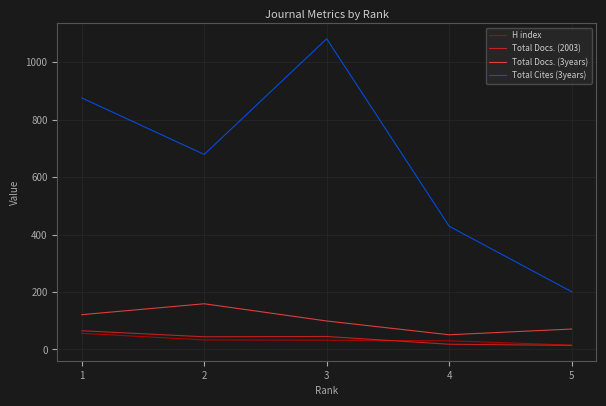

Which series has the largest total across all categories?

Total Cites (3years)